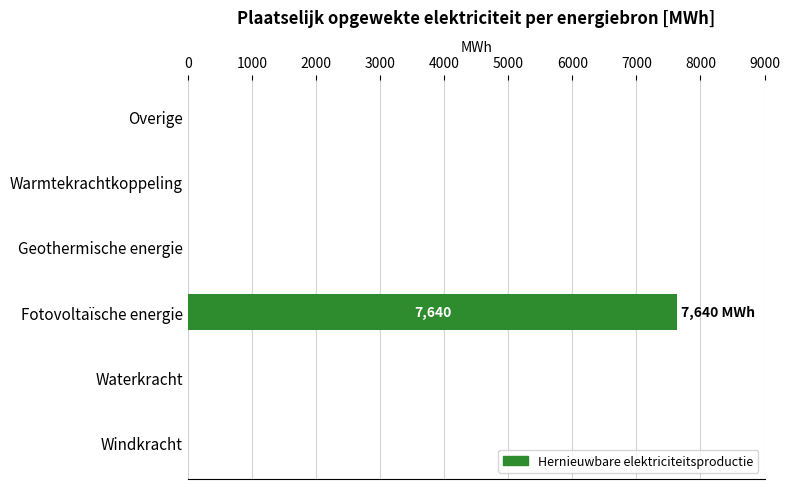

Is it true that the value at Waterkracht is 0.0?

True